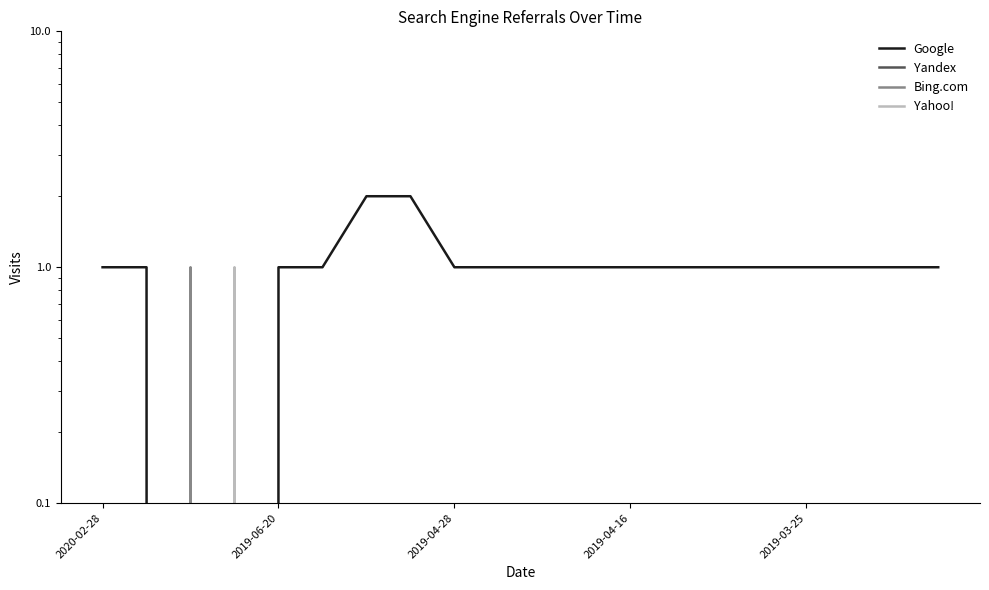

How many interior local peaks does the Bing.com series have?

1